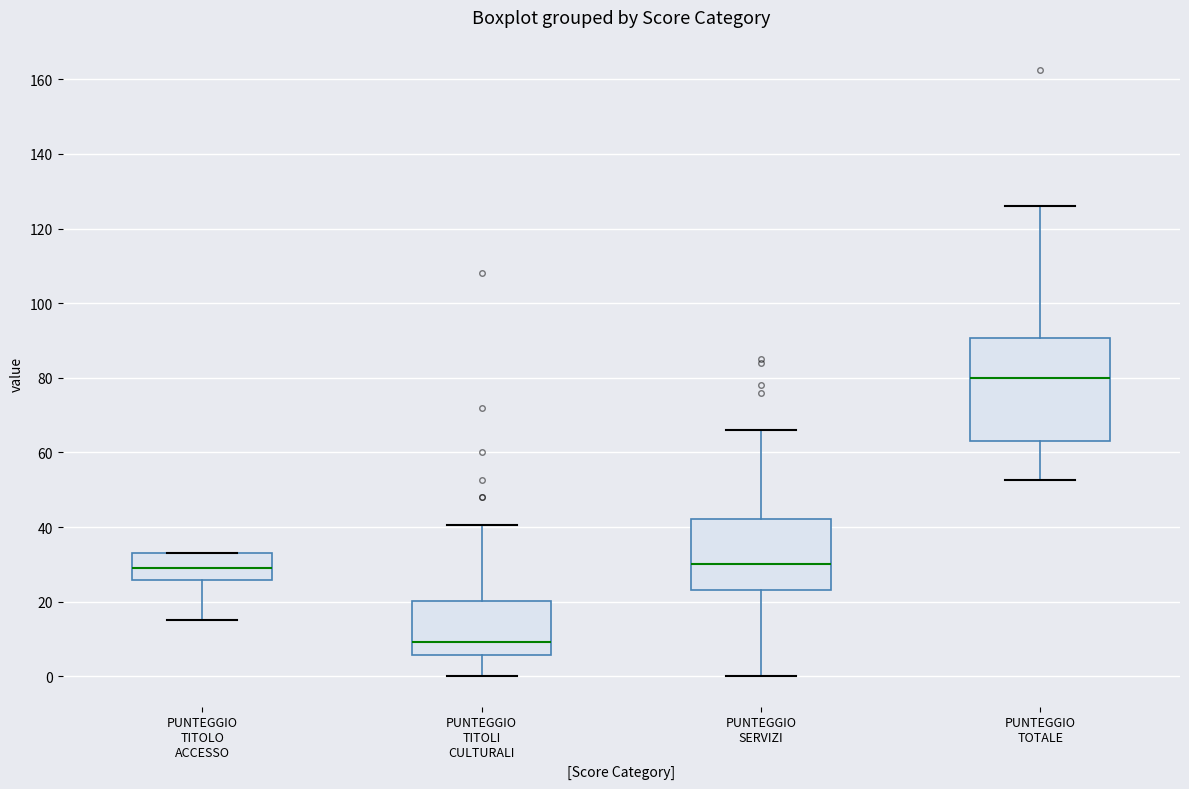

Reading left to right, transcribe this box plot: for each box, give where its median line is, the range the box spans, and where its two whiskers end, as read against the y-axis. The values are not printed on the chart, so give them approximately, as read against the axis.

PUNTEGGIO TITOLO ACCESSO: median 30, box 26 to 34, whiskers 16 to 34
PUNTEGGIO TITOLI CULTURALI: median 10, box 6 to 20, whiskers 0 to 40
PUNTEGGIO SERVIZI: median 30, box 24 to 42, whiskers 0 to 66
PUNTEGGIO TOTALE: median 80, box 64 to 90, whiskers 52 to 126